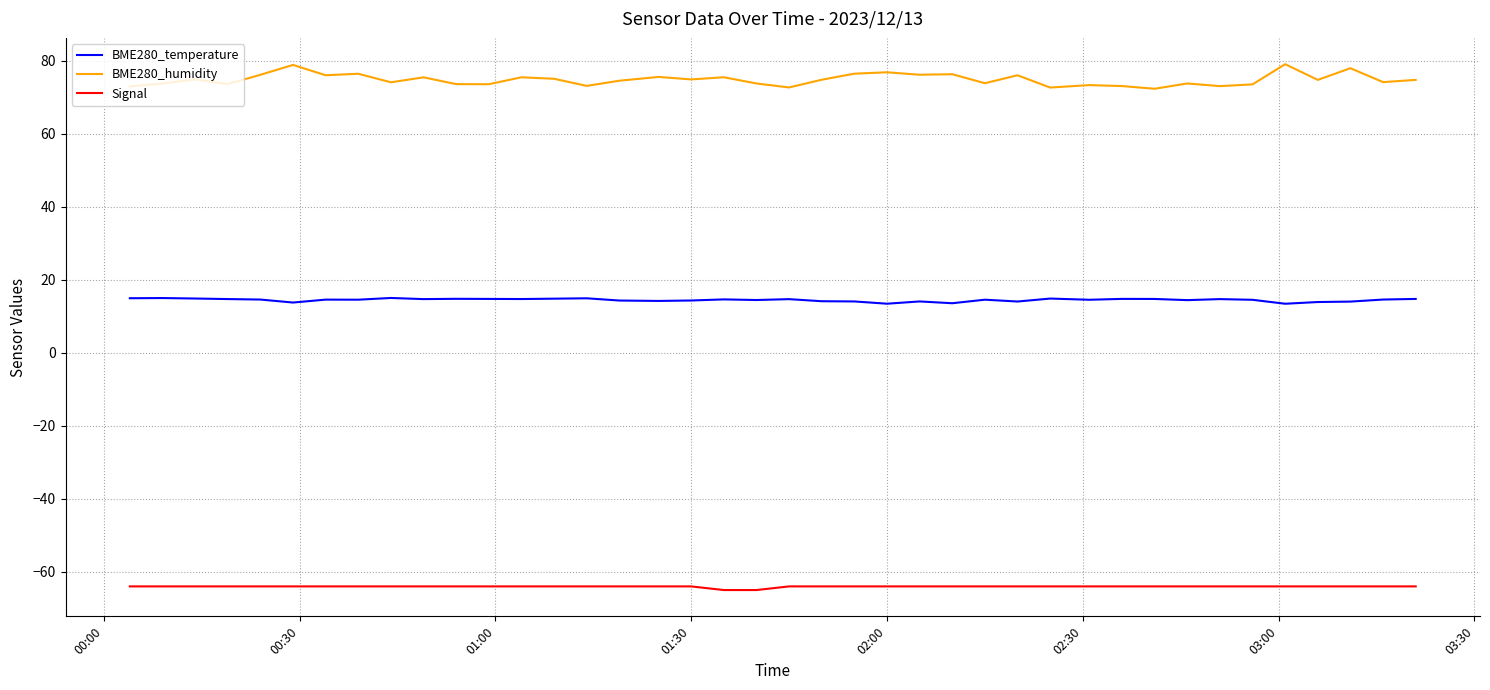

What is the minimum value for BME280_humidity?

72.3